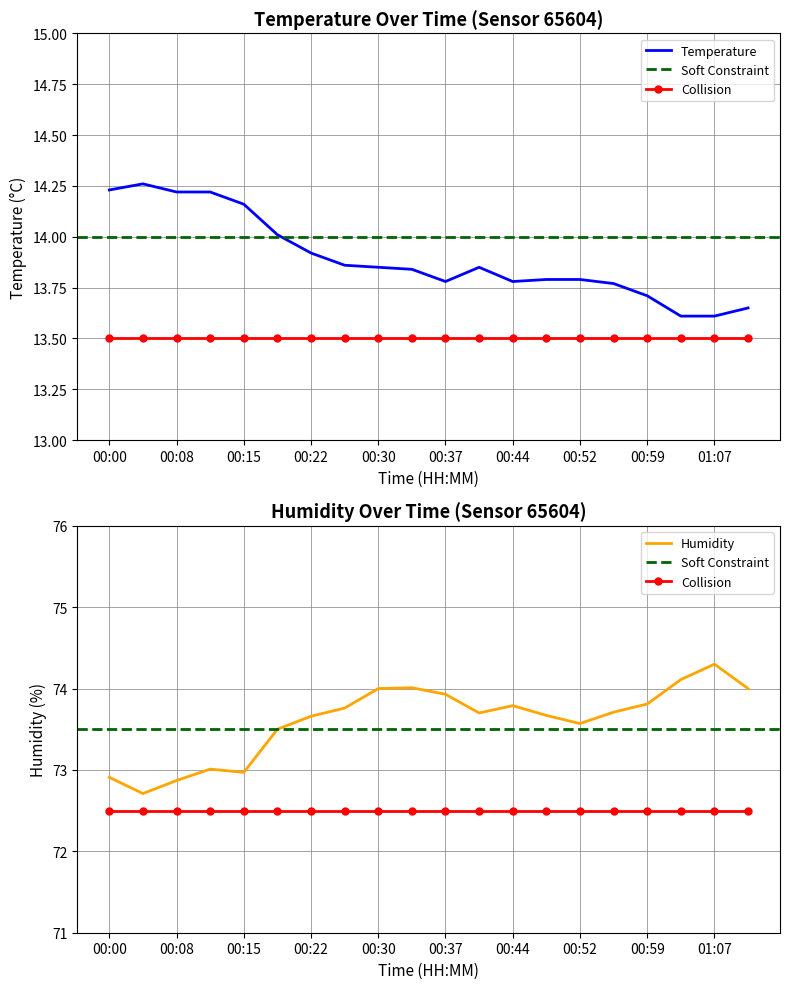

At which label does temperature reach its minimum?

01:03